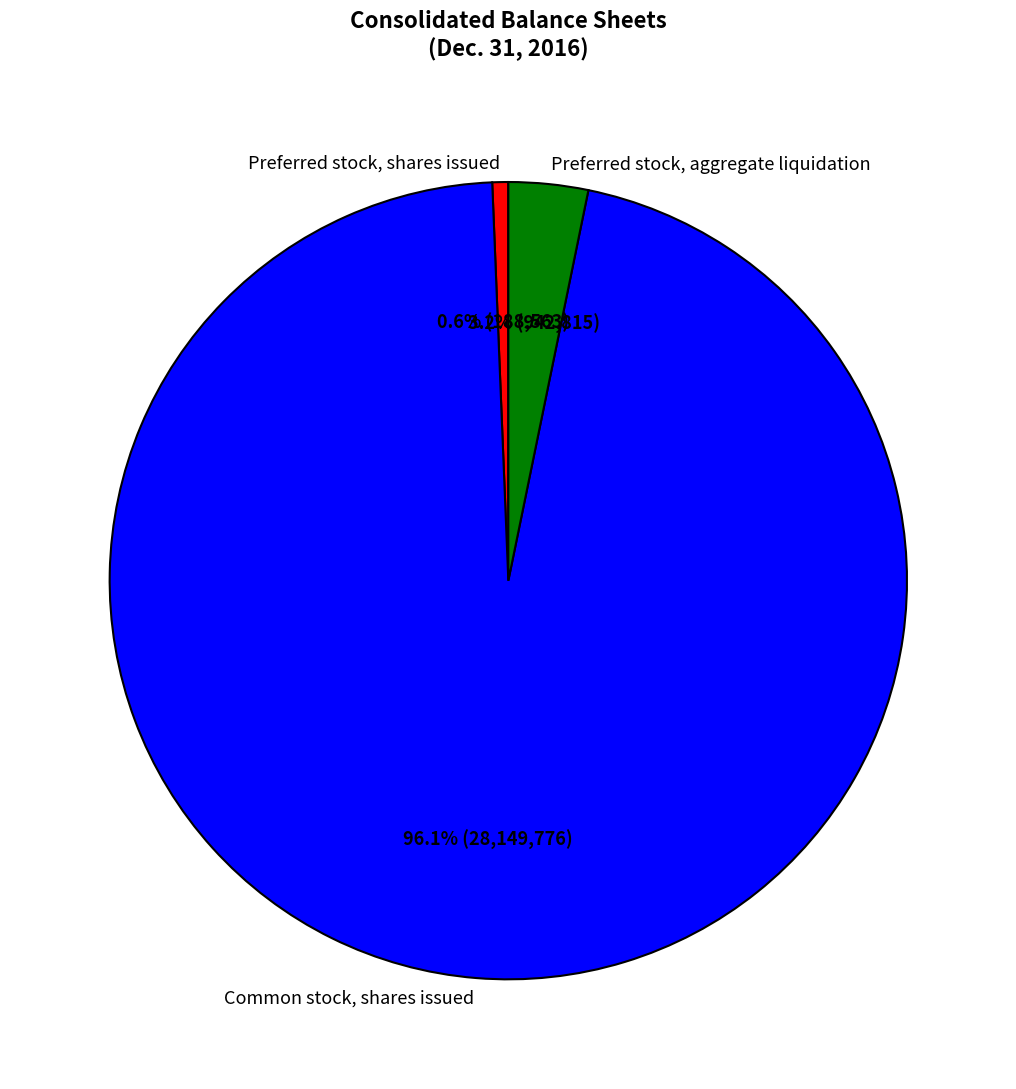

To the nearest percent, what portion does Preferred stock, aggregate liquidation represent?

3%